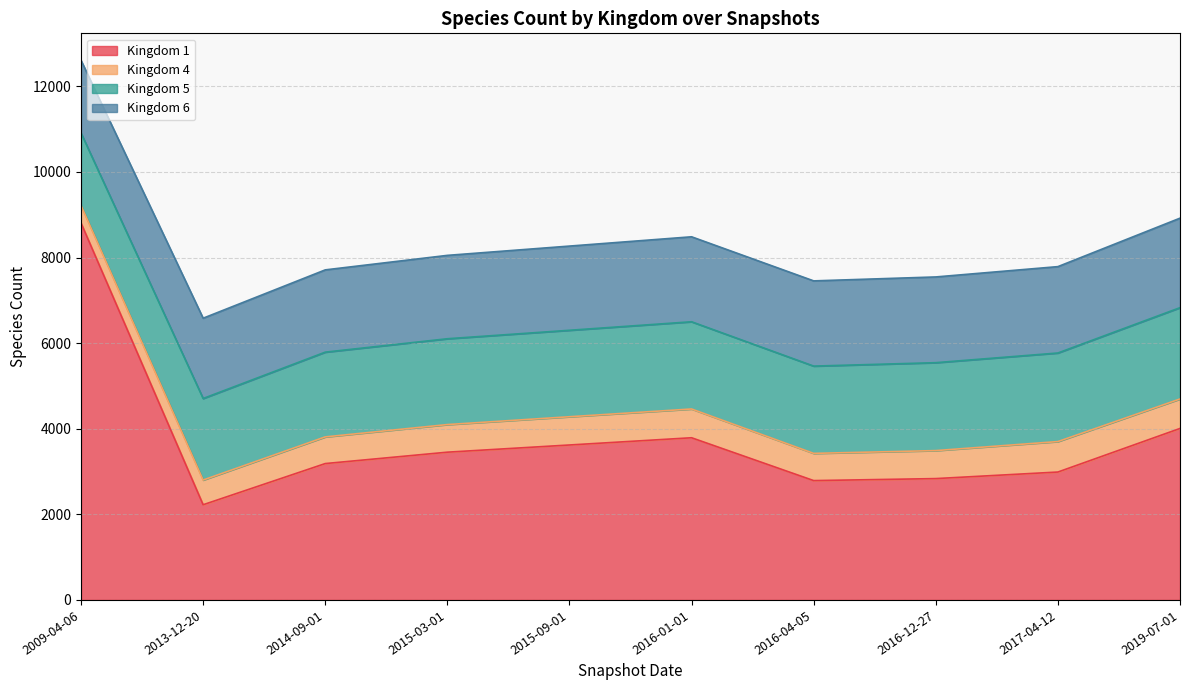

At which label is Kingdom 1 closest to 5515?

2019-07-01